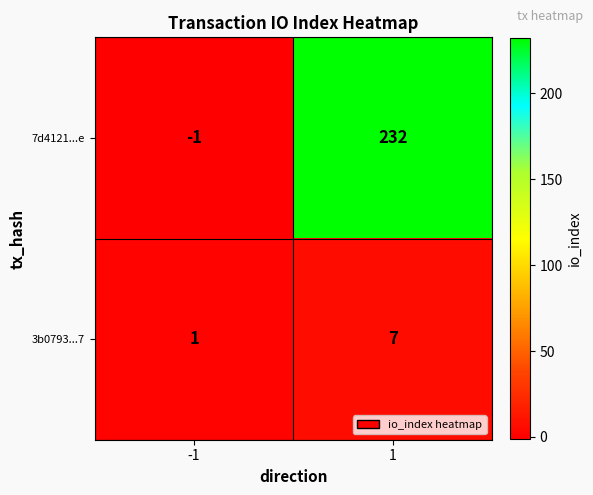

At -1, list the series in order from smallest to largest.

7d4121...e, 3b0793...7